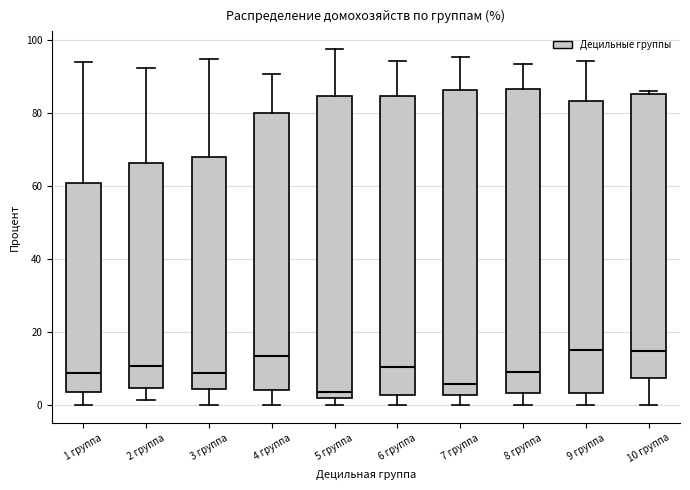

Reading left to right, transcribe this box plot: for each box, give where its median line is, the range the box spans, and where its two whiskers end, as read against the y-axis. The values are not printed on the chart, so give them approximately, as read against the axis.

1 группа: median 8, box 4 to 60, whiskers 0 to 94
2 группа: median 10, box 4 to 66, whiskers 2 to 92
3 группа: median 8, box 4 to 68, whiskers 0 to 94
4 группа: median 14, box 4 to 80, whiskers 0 to 90
5 группа: median 4, box 2 to 84, whiskers 0 to 98
6 группа: median 10, box 2 to 84, whiskers 0 to 94
7 группа: median 6, box 2 to 86, whiskers 0 to 96
8 группа: median 10, box 4 to 86, whiskers 0 to 94
9 группа: median 16, box 4 to 84, whiskers 0 to 94
10 группа: median 14, box 8 to 86, whiskers 0 to 86 (just above the box's upper edge)